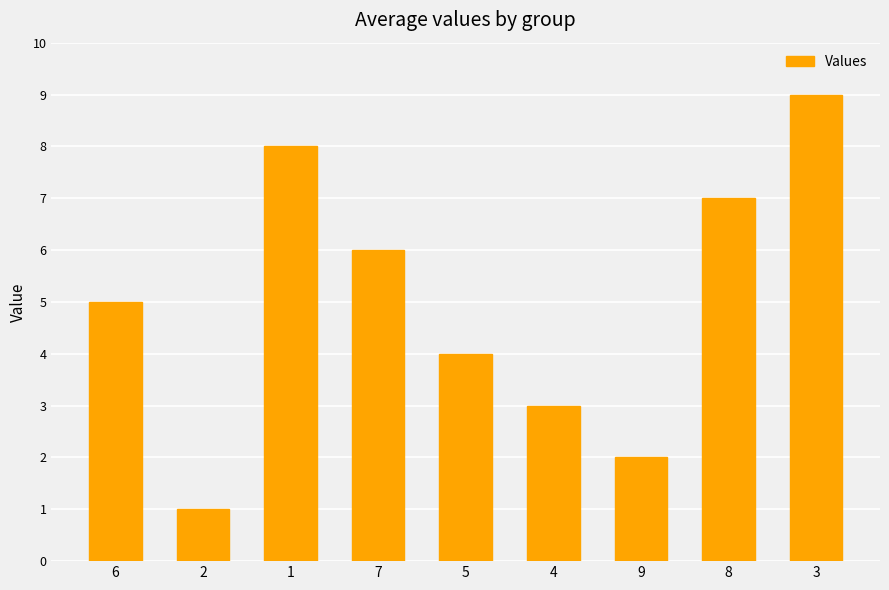

Is it true that the value at 5 is 4?

True